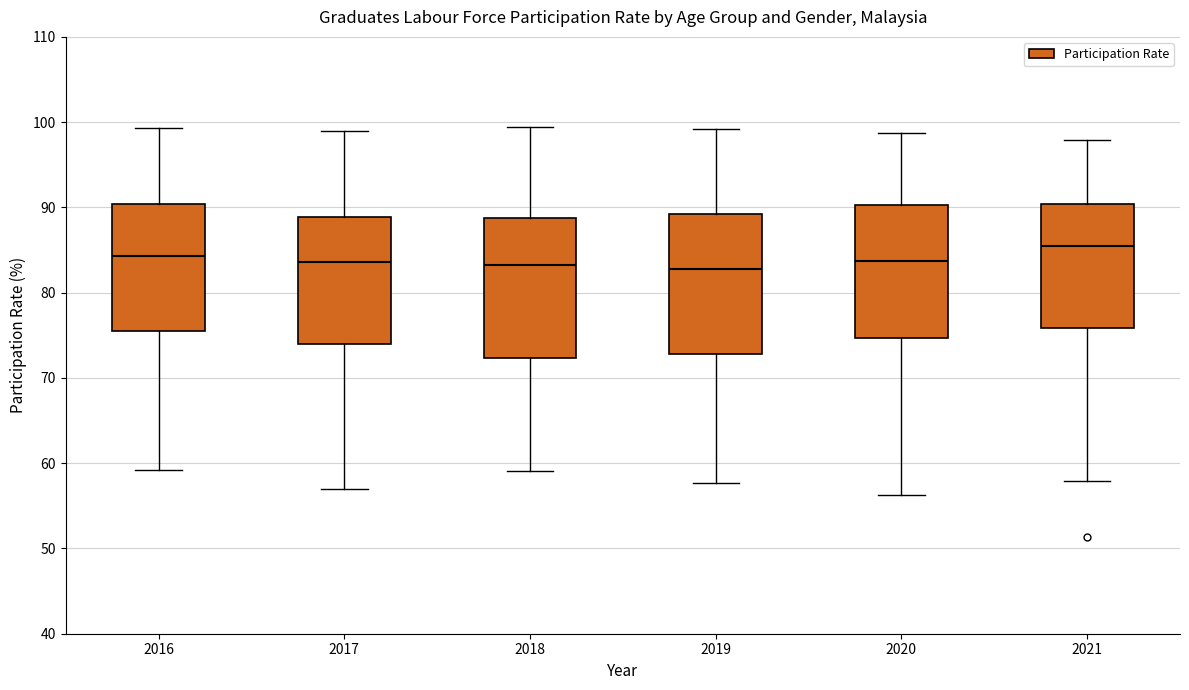

Where is the lower edge of the box at x = 2019 on the y-axis? The values are not printed on the chart, so give them approximately, as read against the axis.

73